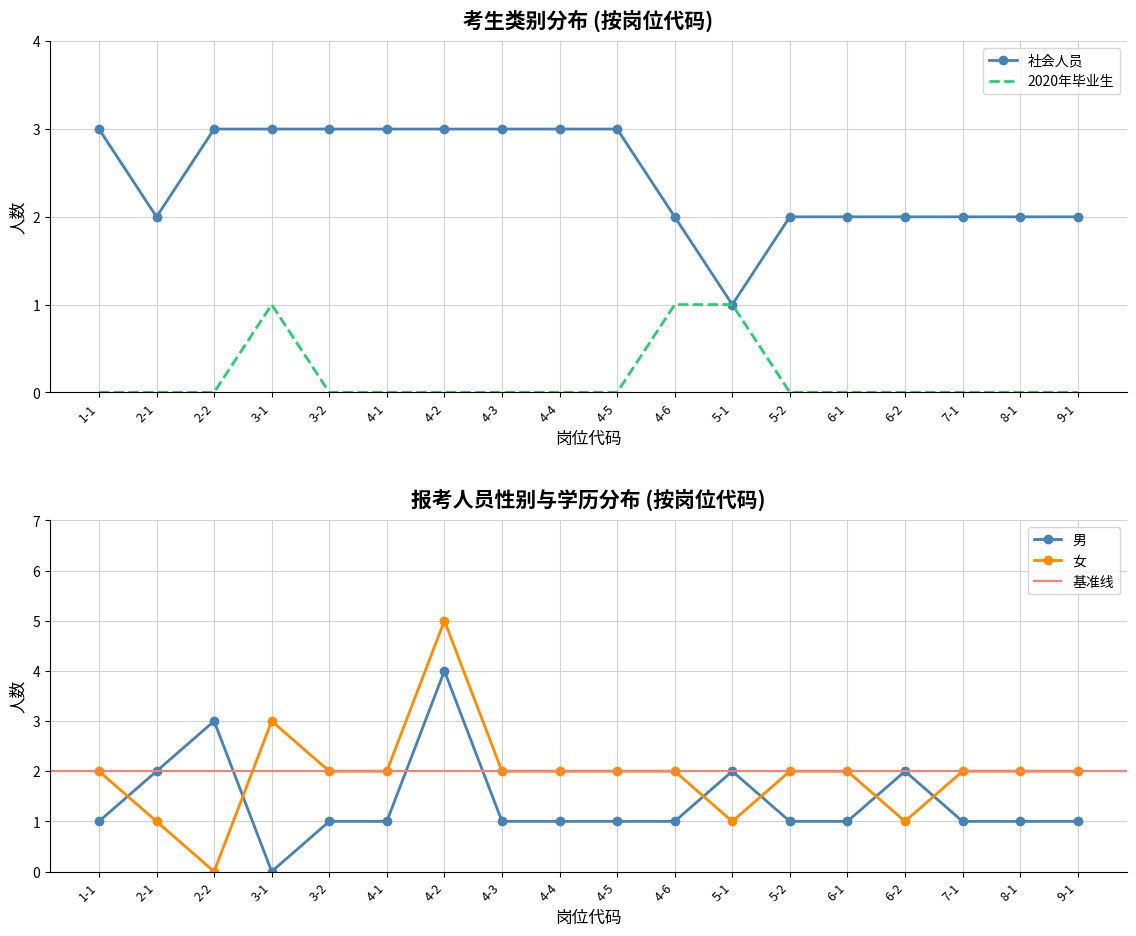

What is the label of the 16th point from the right?

2-2